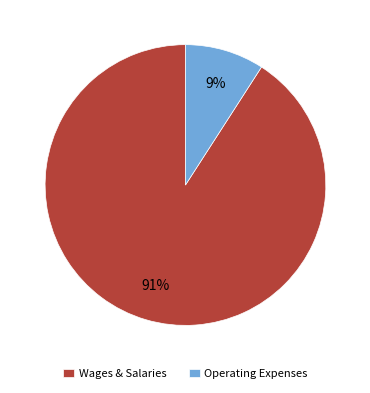

What is the largest slice in the pie chart?

Wages & Salaries